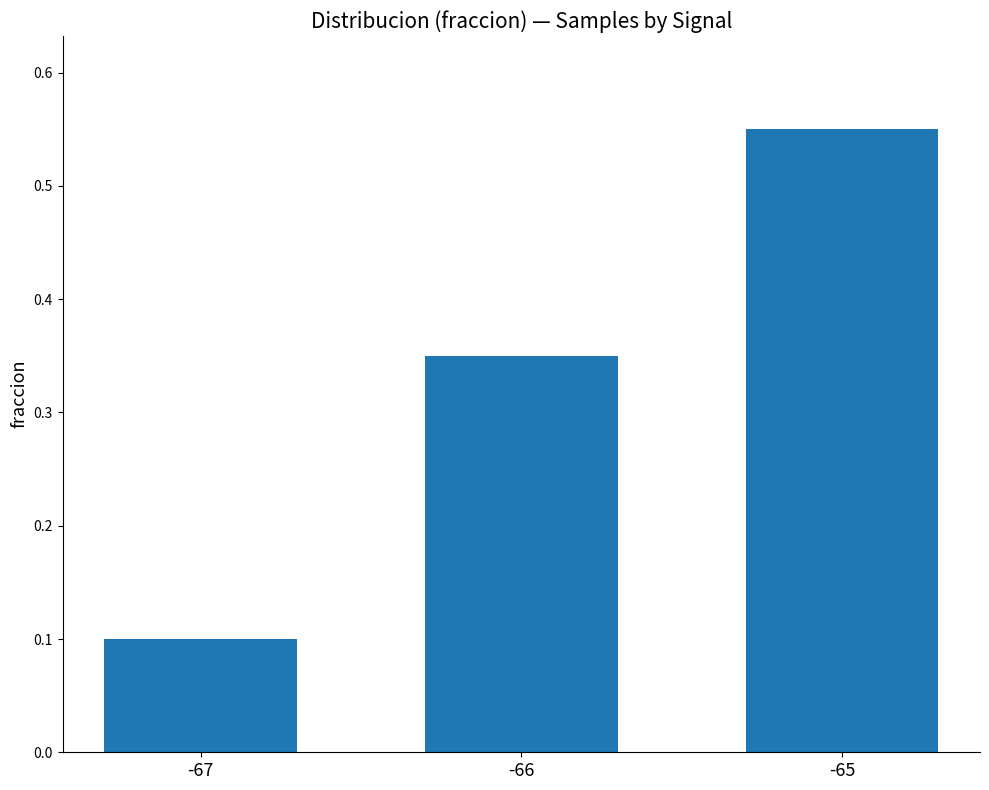

The value at -67 is 0.0. True or false?

False